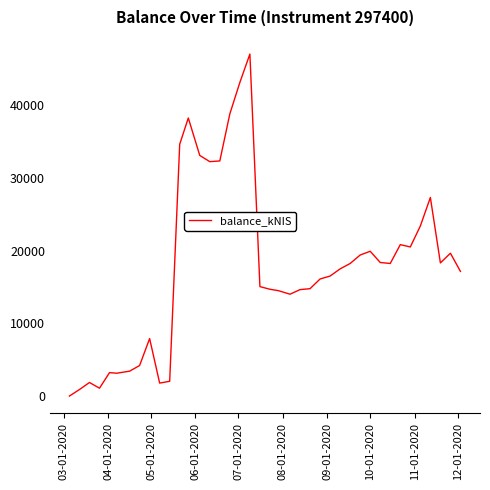

What is the maximum value shown in the chart?

47011.7